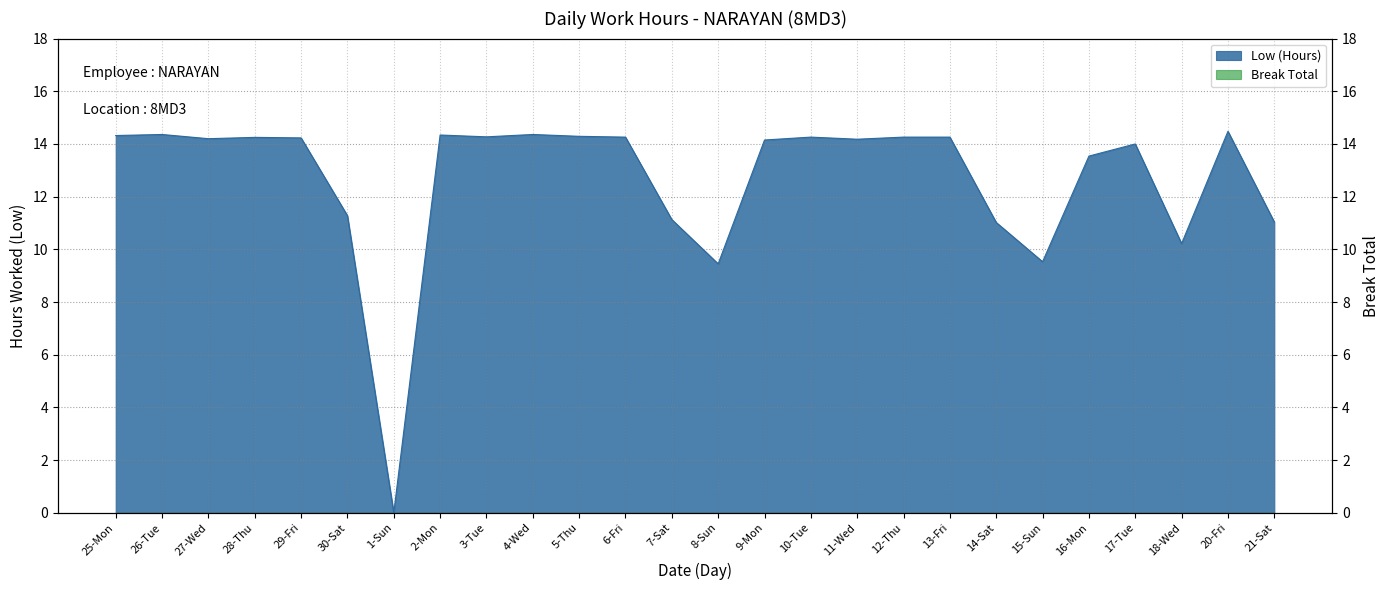

Which has a higher value, 8-Sun or 14-Sat?

14-Sat